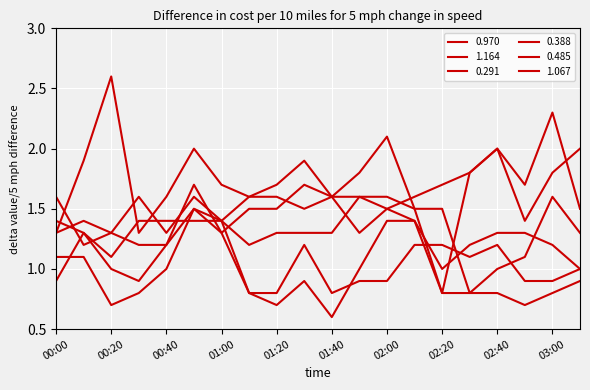

What is the highest value of the 1.067 series?

1.4